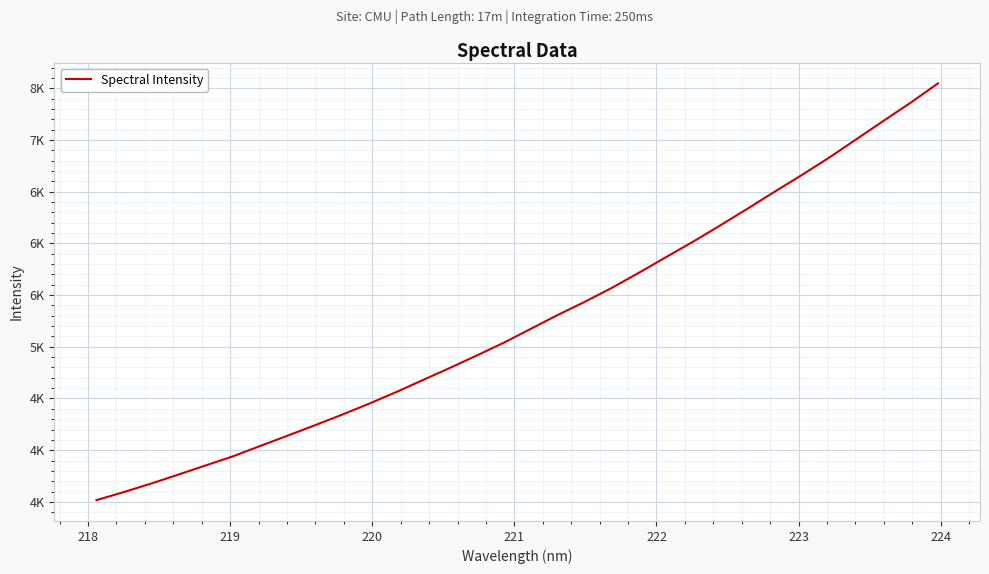

Reading left to right, extract all data points from this chart.

3517.1	3594.4	3676.3	3762.9	3851.1	3938.5	4038.3	4137.1	4237.1	4339.4	4445.9	4558.3	4676.3	4794.3	4915.5	5039.8	5174.9	5309.6	5437.3	5572.7	5719.6	5870.6	6020.6	6178.1	6338.7	6503.1	6664.1	6831.1	7008.4	7185.9	7361.2	7546.8